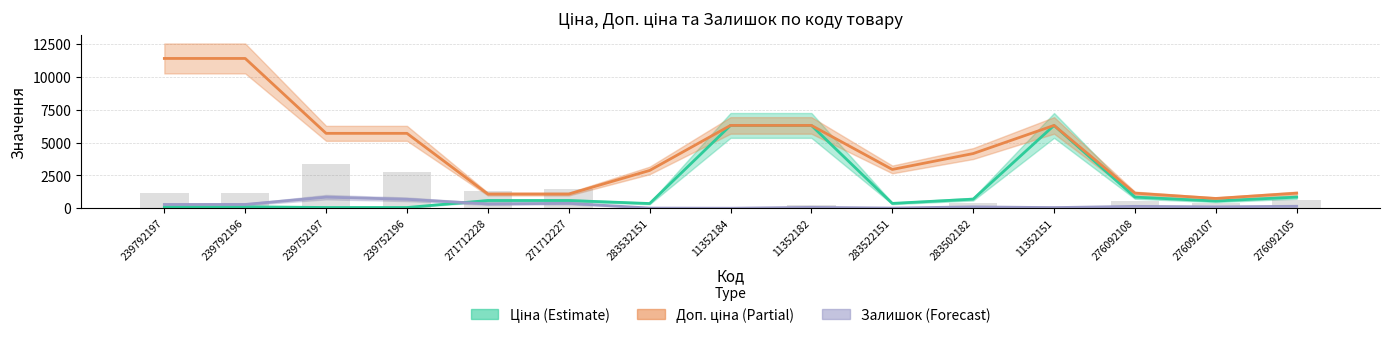

List the series in order of their overall mean, highest first.

Доп. ціна, Ціна, Залишок